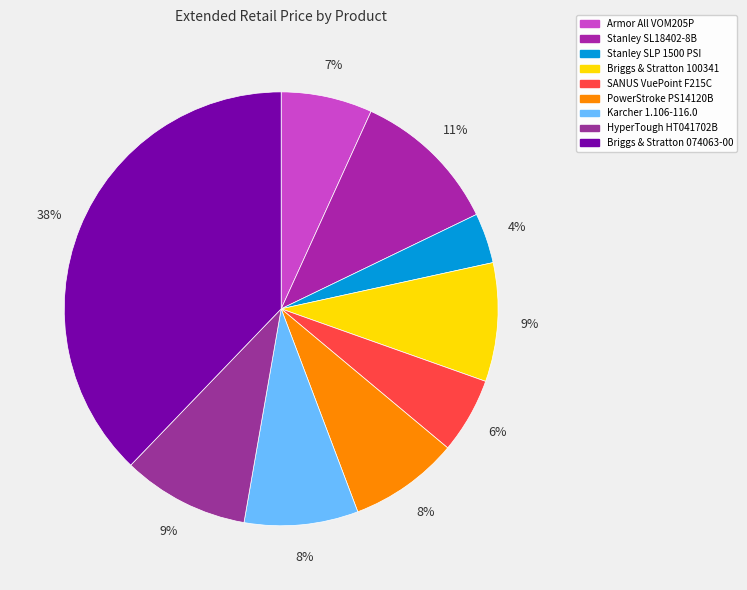

Which category has the smallest portion of the pie?

Stanley SLP 1500 PSI